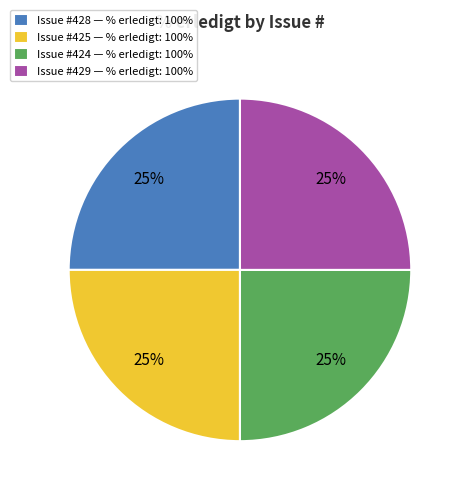

To the nearest percent, what percentage of the pie is Issue #428 — % erledigt: 100%?

25%